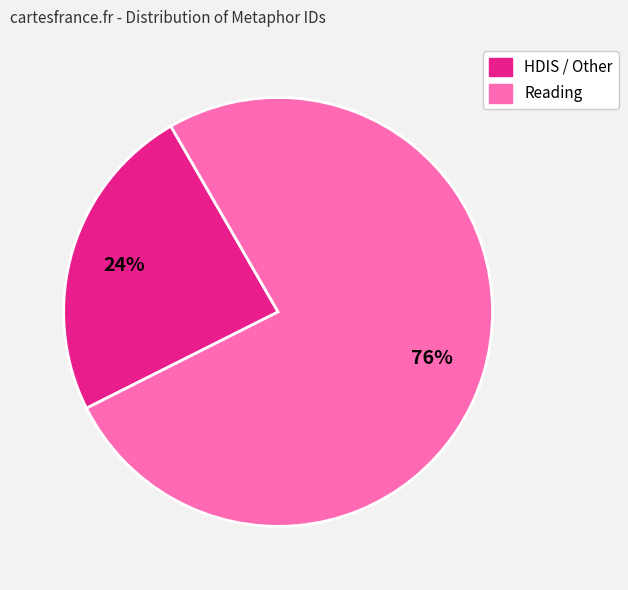

Is it true that Reading is 76% of the pie?

True